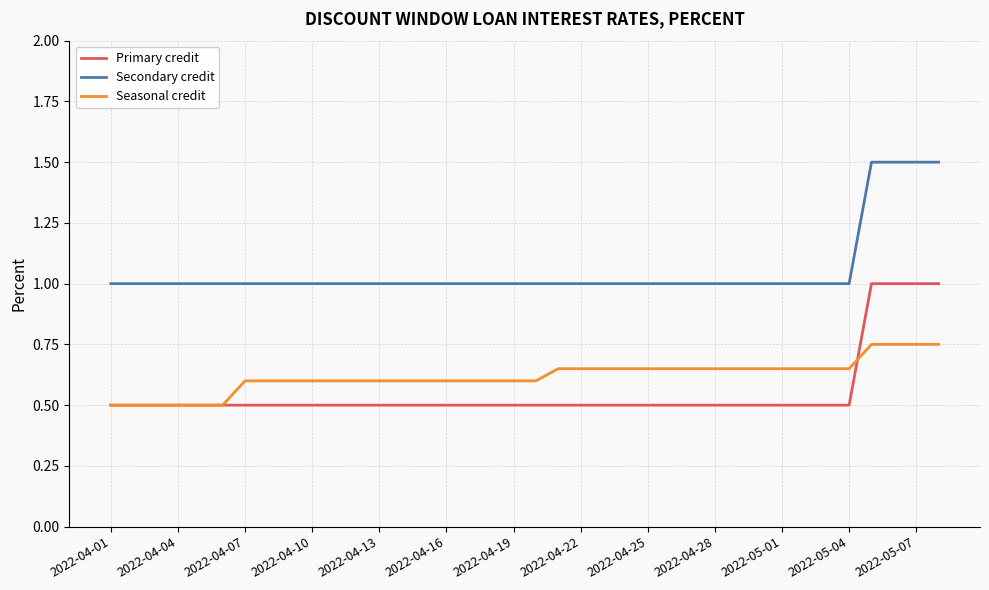

True or false: Secondary credit and Seasonal credit cross at least once.

False